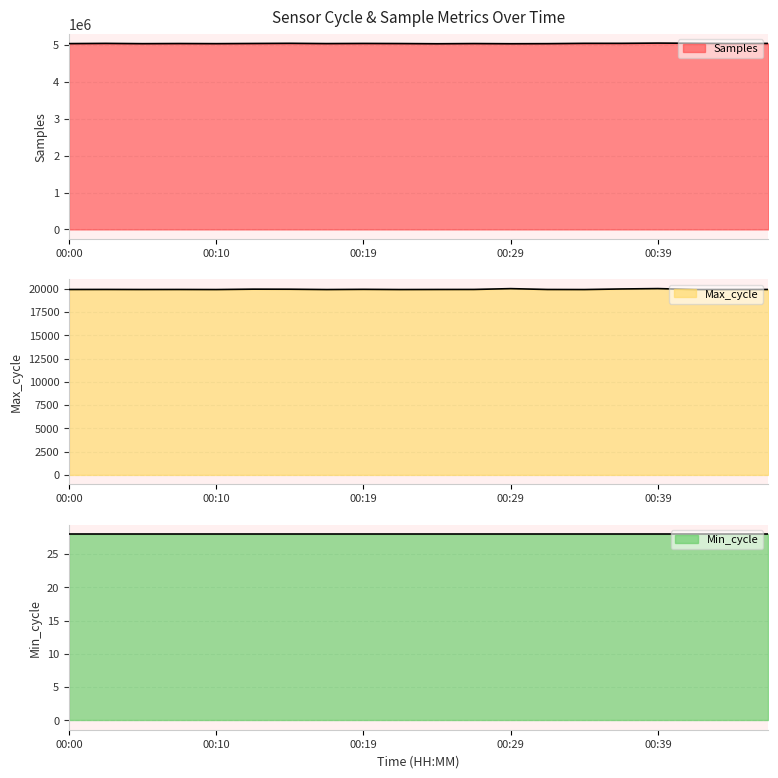

The value of Samples at 00:44 is 5040954. True or false?

True